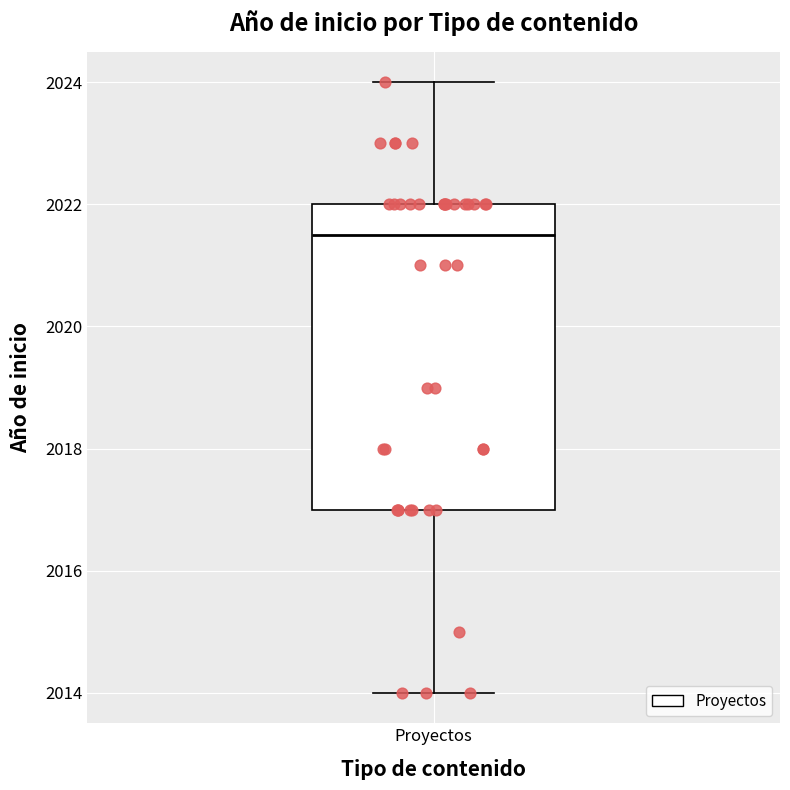

Where does the upper whisker of the box for Proyectos end on the y-axis? The values are not printed on the chart, so give them approximately, as read against the axis.

2024.0